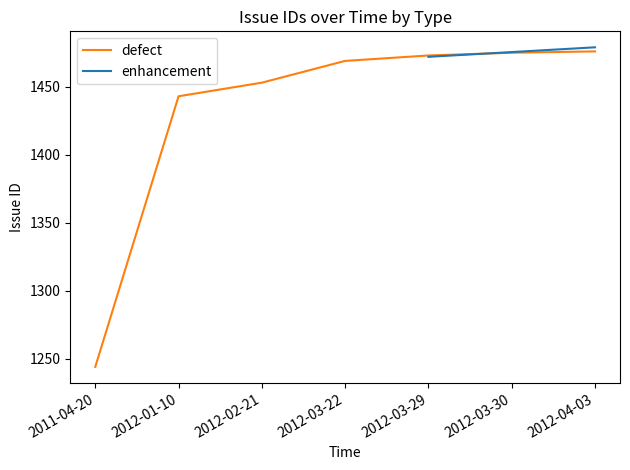

What is the sum of all values?

10033